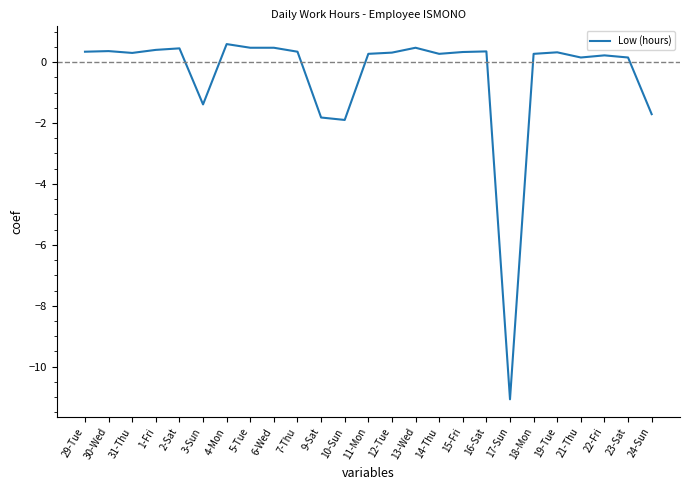

What is the greatest value displayed?

0.6